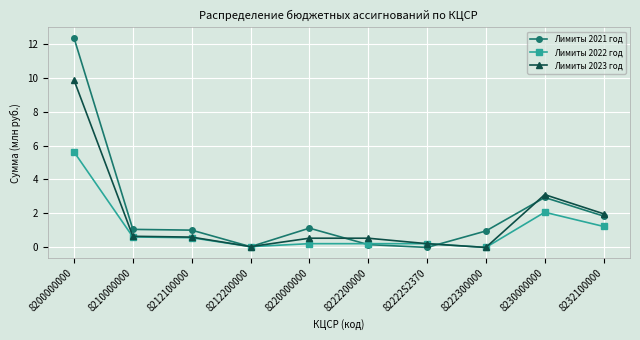

What are all the series names shown in the legend?

Лимиты 2021 год, Лимиты 2022 год, Лимиты 2023 год